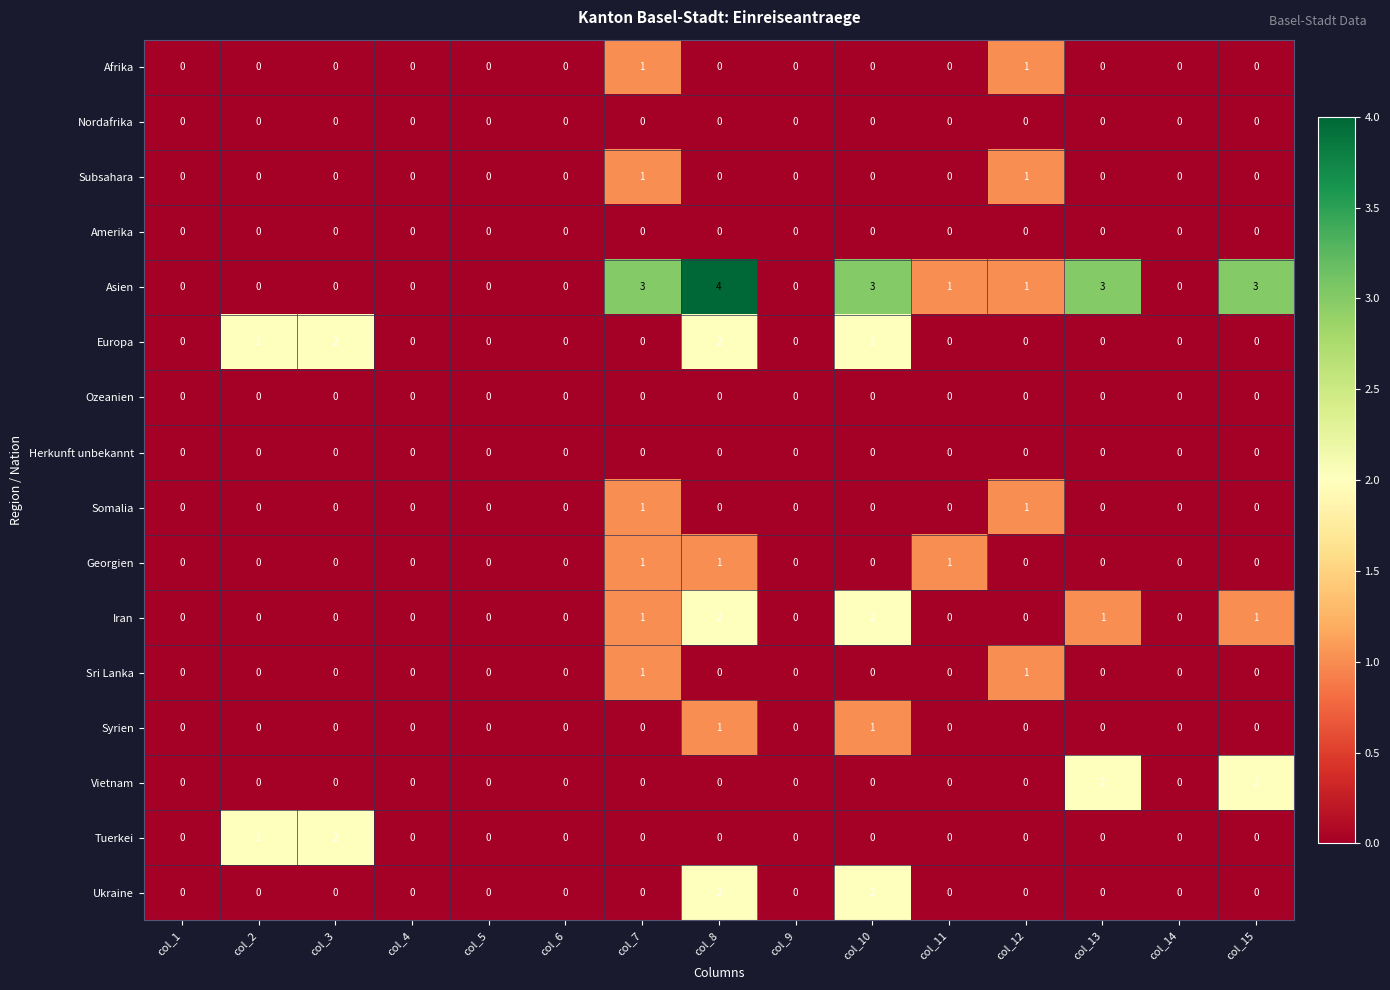

Is it true that Herkunft unbekannt equals 0 at col_5?

True